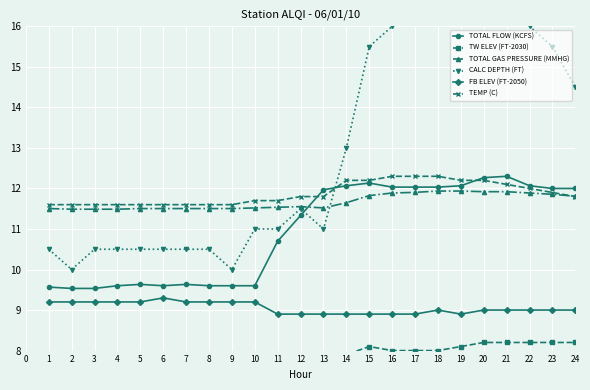

Which series has the largest total across all categories?

CALC DEPTH (FT)